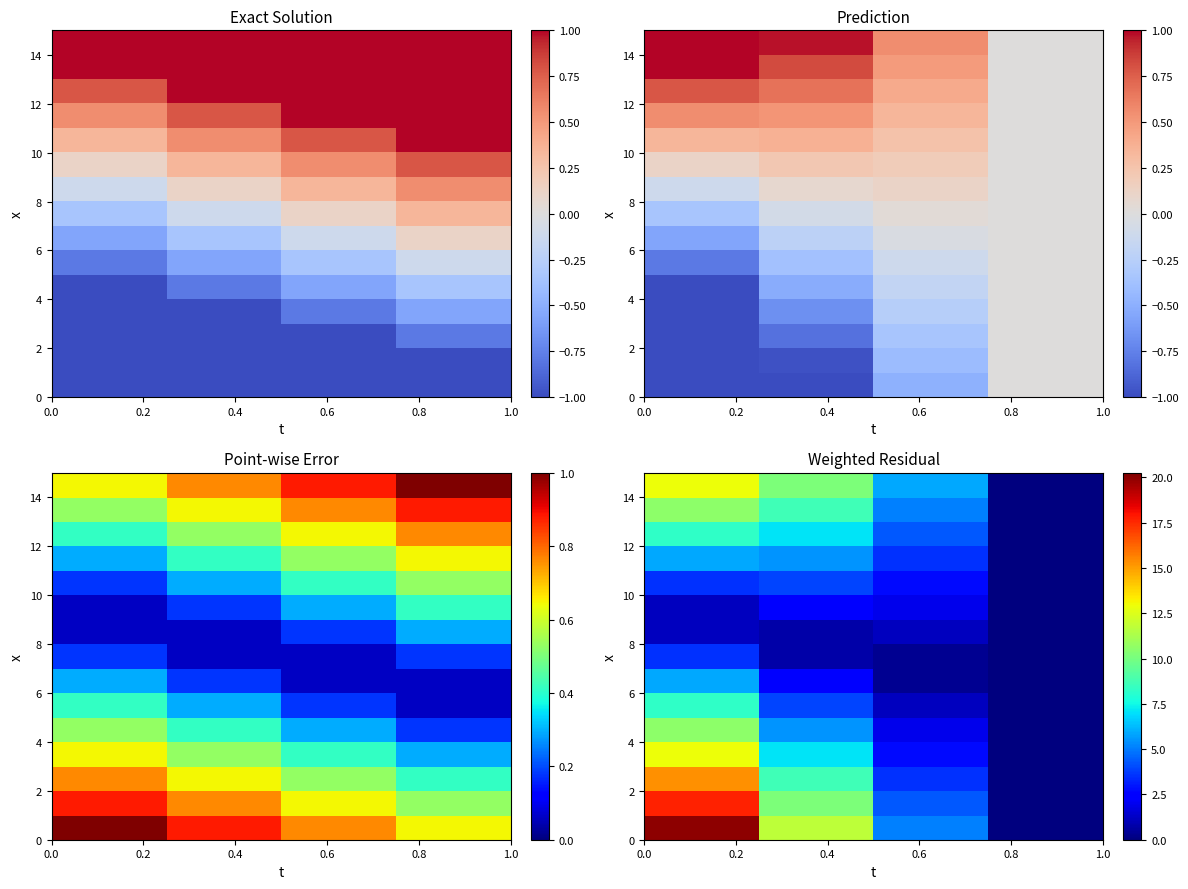

The value of row_10 at 0.6 is 1.7. True or false?

False